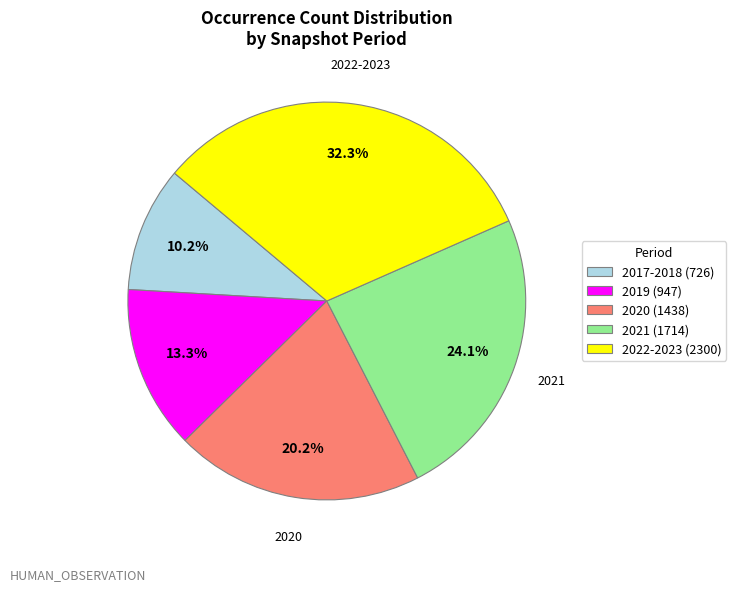

To the nearest percent, what portion does 2022-2023 (2300) represent?

32%